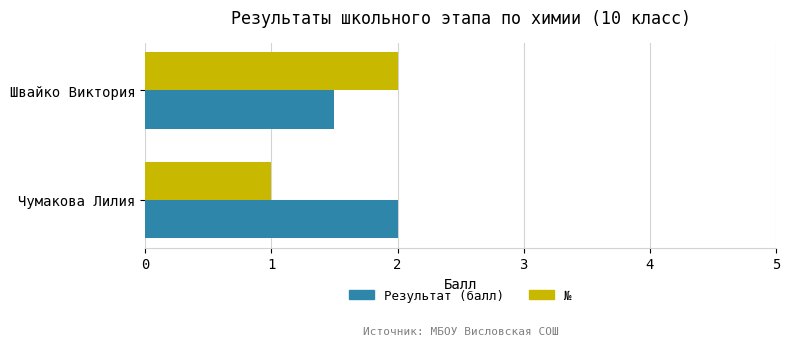

Rank the categories by № value from highest to lowest.

Швайко Виктория, Чумакова Лилия